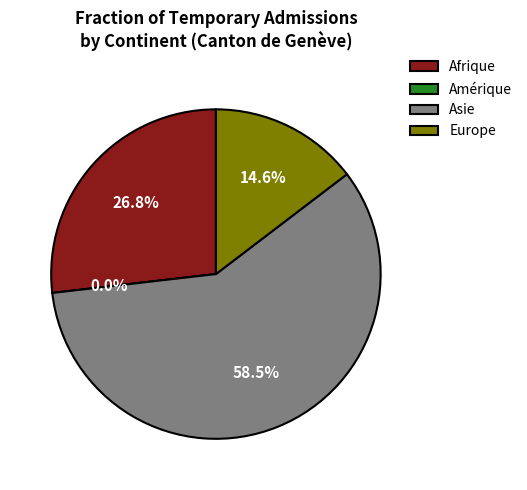

To the nearest percent, what is the difference between the Asie and Europe slice percentages?

44%